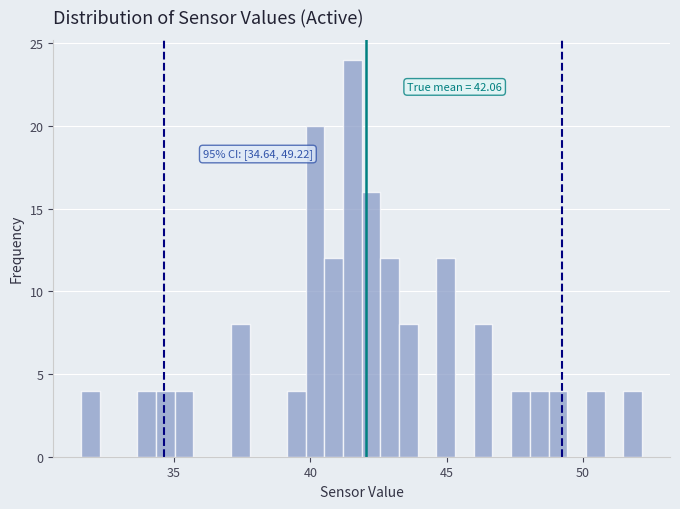

Read against the x-axis, roughly where is the centre of the tallest bar?

41.5